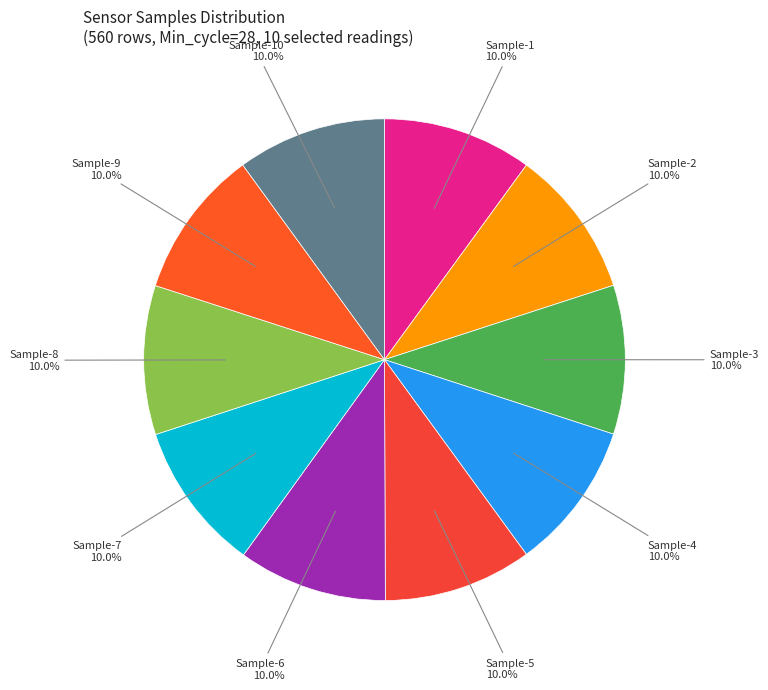

How many slices are in this pie chart?

10